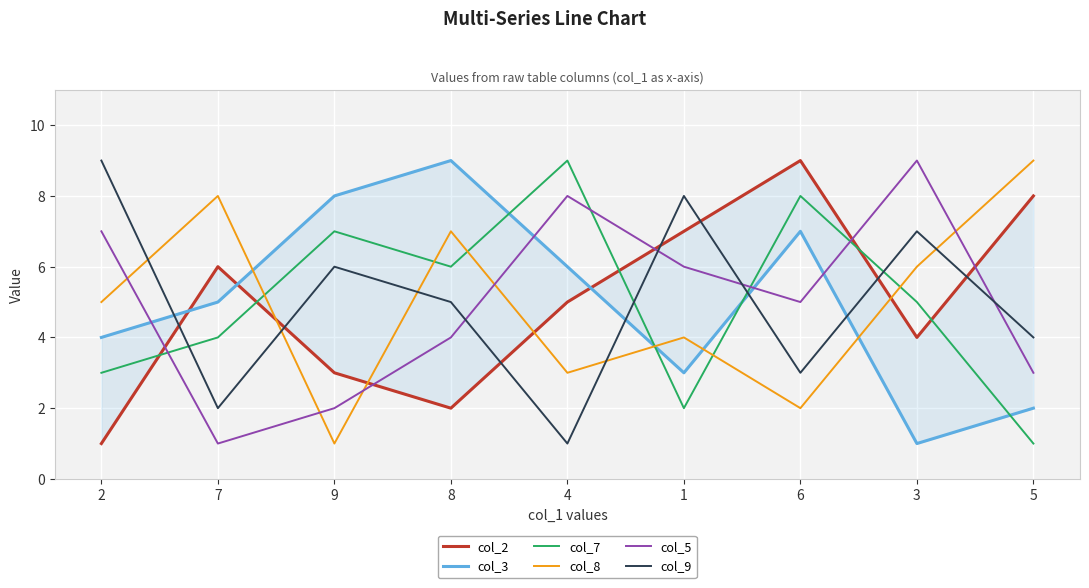

How many data points in col_3 are less than 5?

4